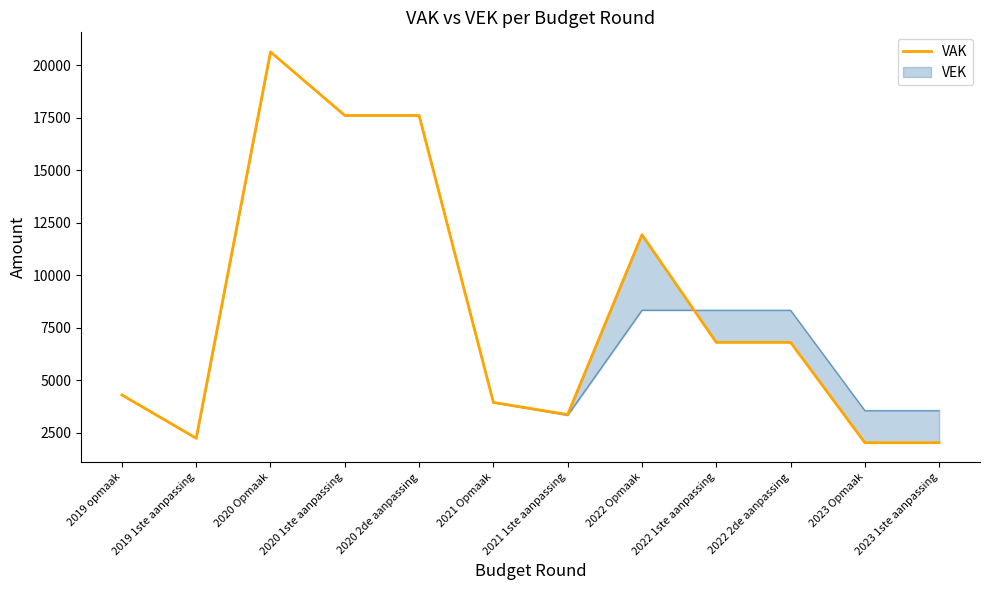

What is the average value?

8277